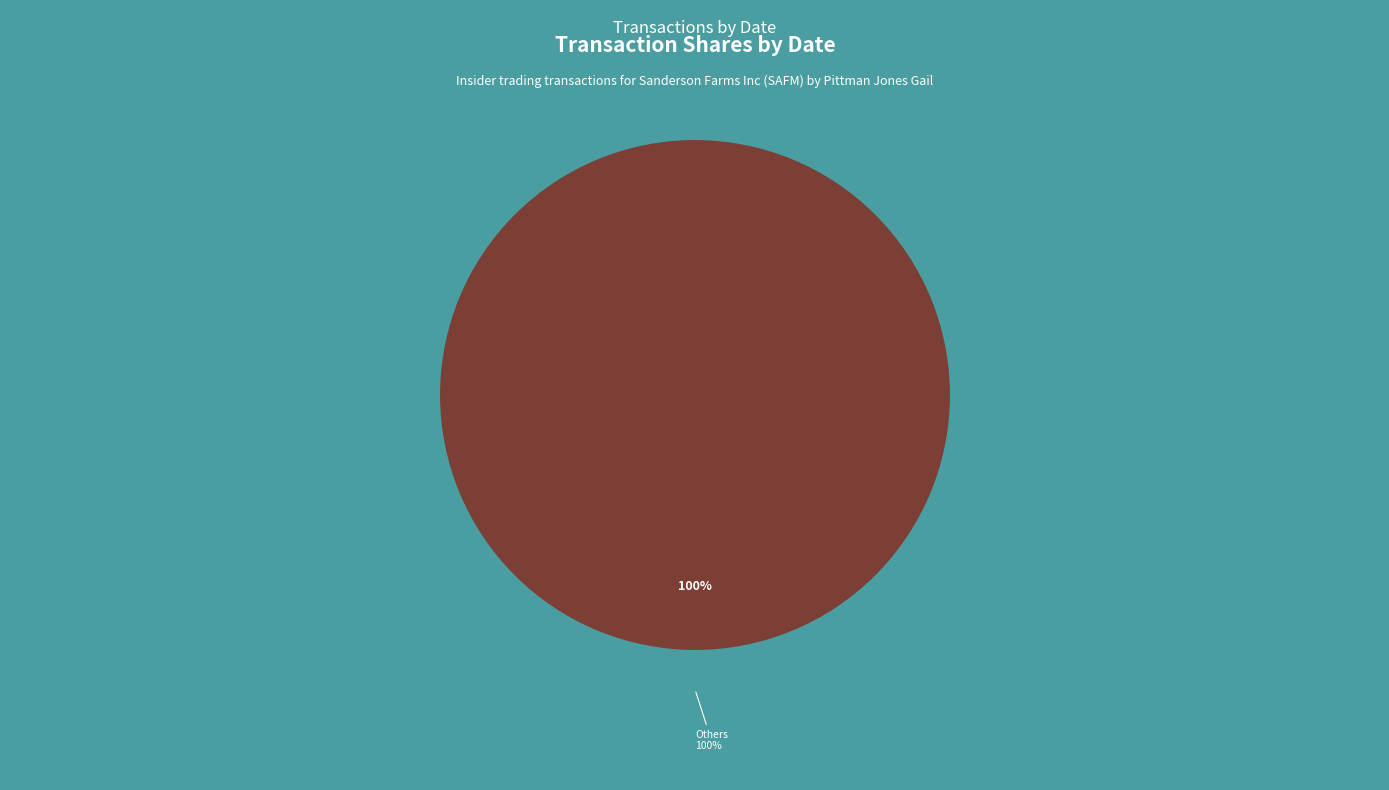

Is there any slice that represents more than half of the pie?

No